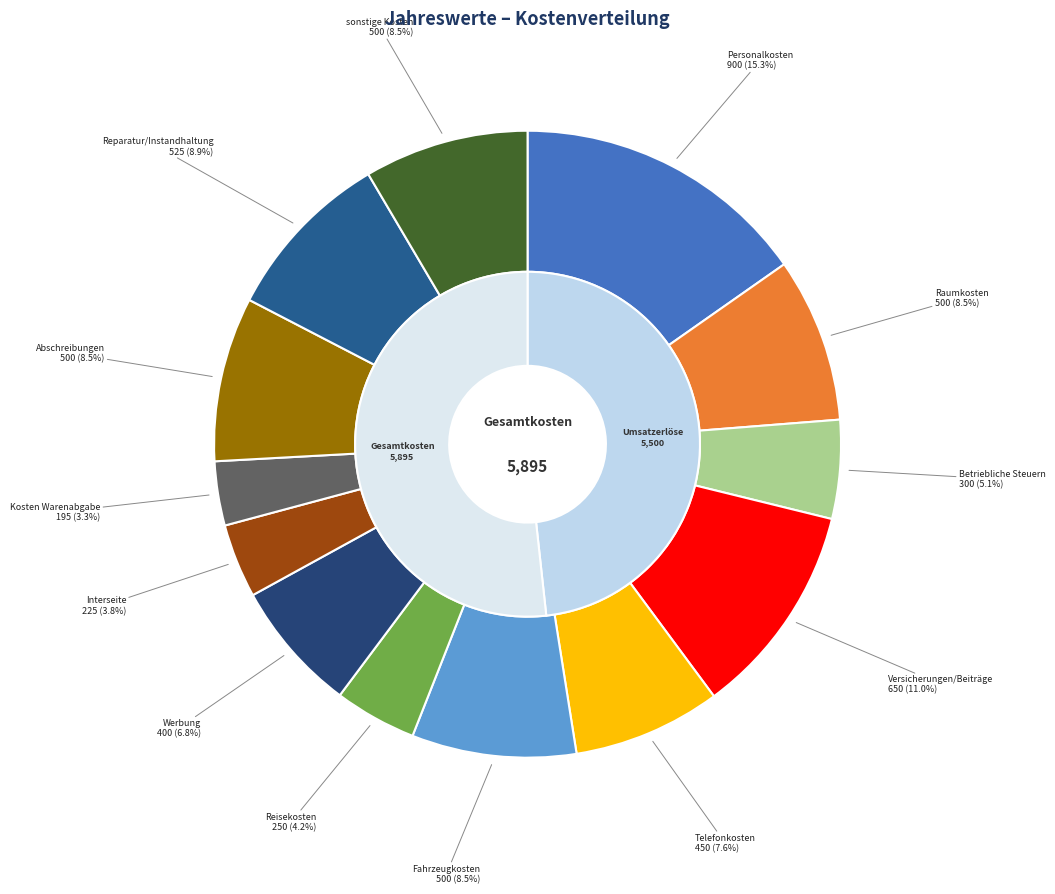

Approximately how many times larger is the value at Reisekosten compared to Werbung?

0.6